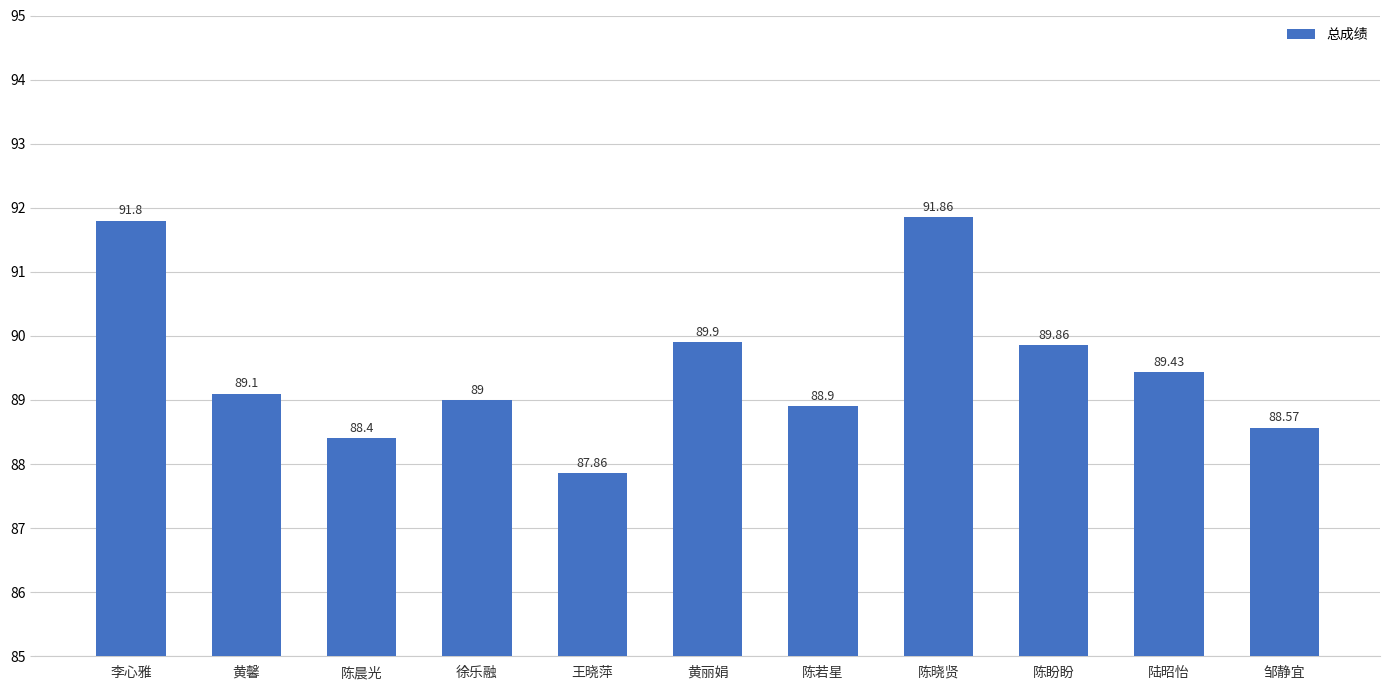

Reading left to right, transcribe all the data shown in this chart.

李心雅=91.8	黄馨=89.1	陈晨光=88.4	徐乐融=89.0	王晓萍=87.9	黄丽娟=89.9	陈若星=88.9	陈晓贤=91.9	陈盼盼=89.9	陆昭怡=89.4	邹静宜=88.6